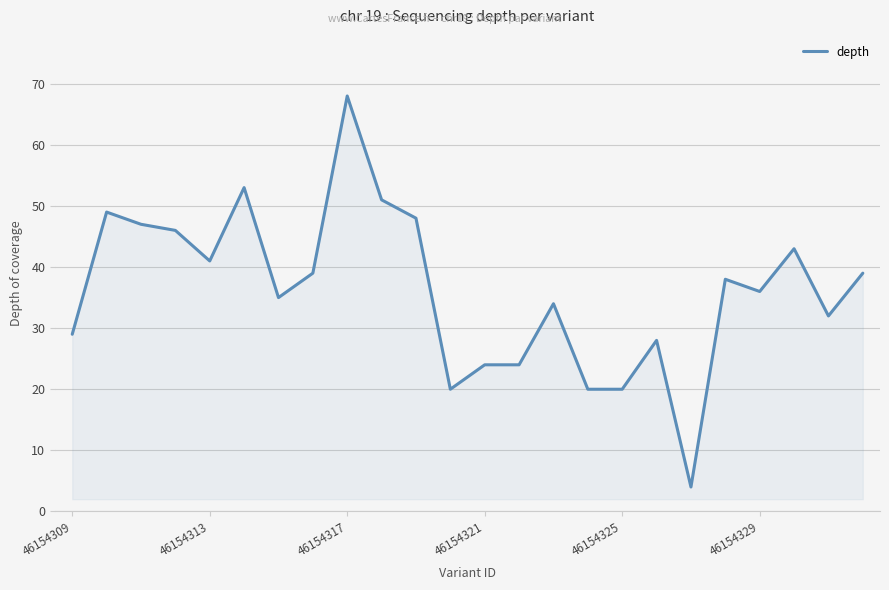

What is the difference between the maximum and minimum values?

64